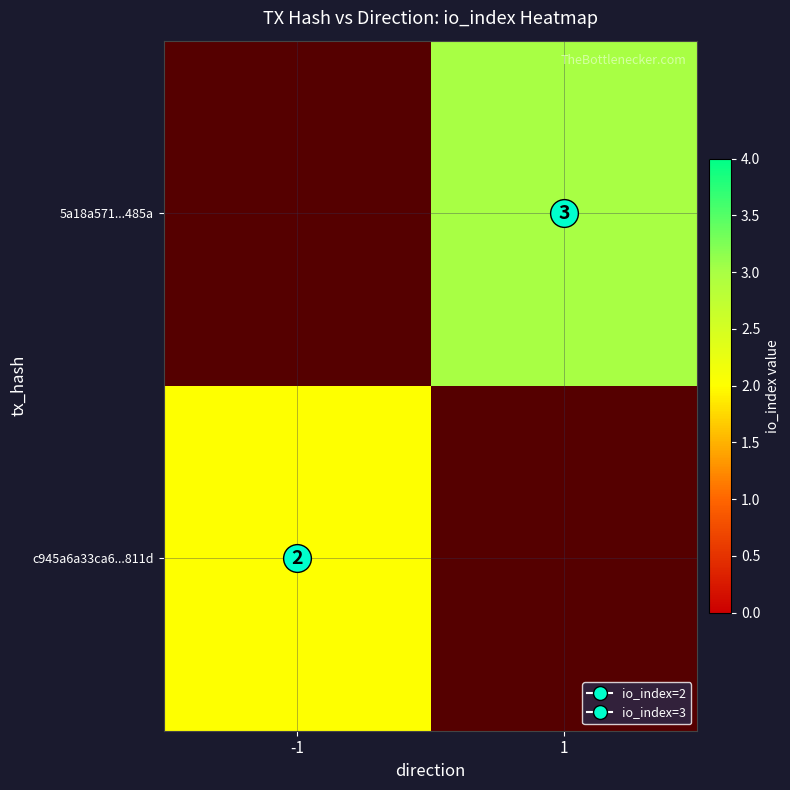

Is the value of 5a18a571...485a at 1 greater than the value of c945a6a33ca6...811d at 1?

No